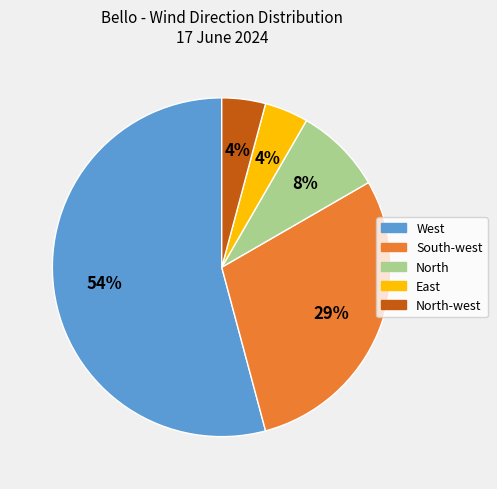

How many slices are in this pie chart?

5